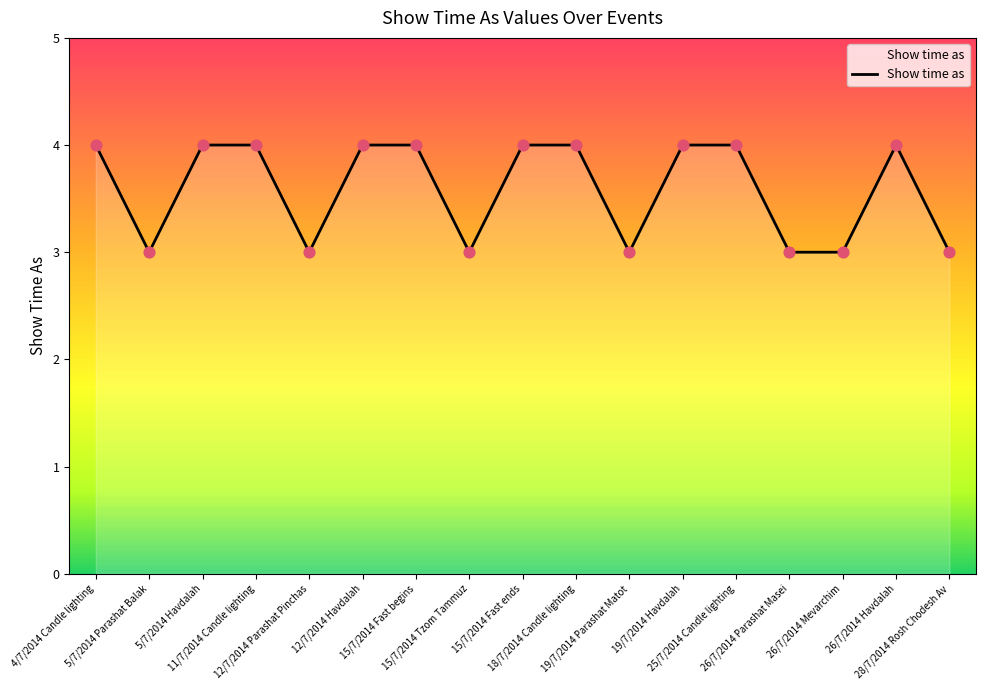

What is the greatest value displayed?

4